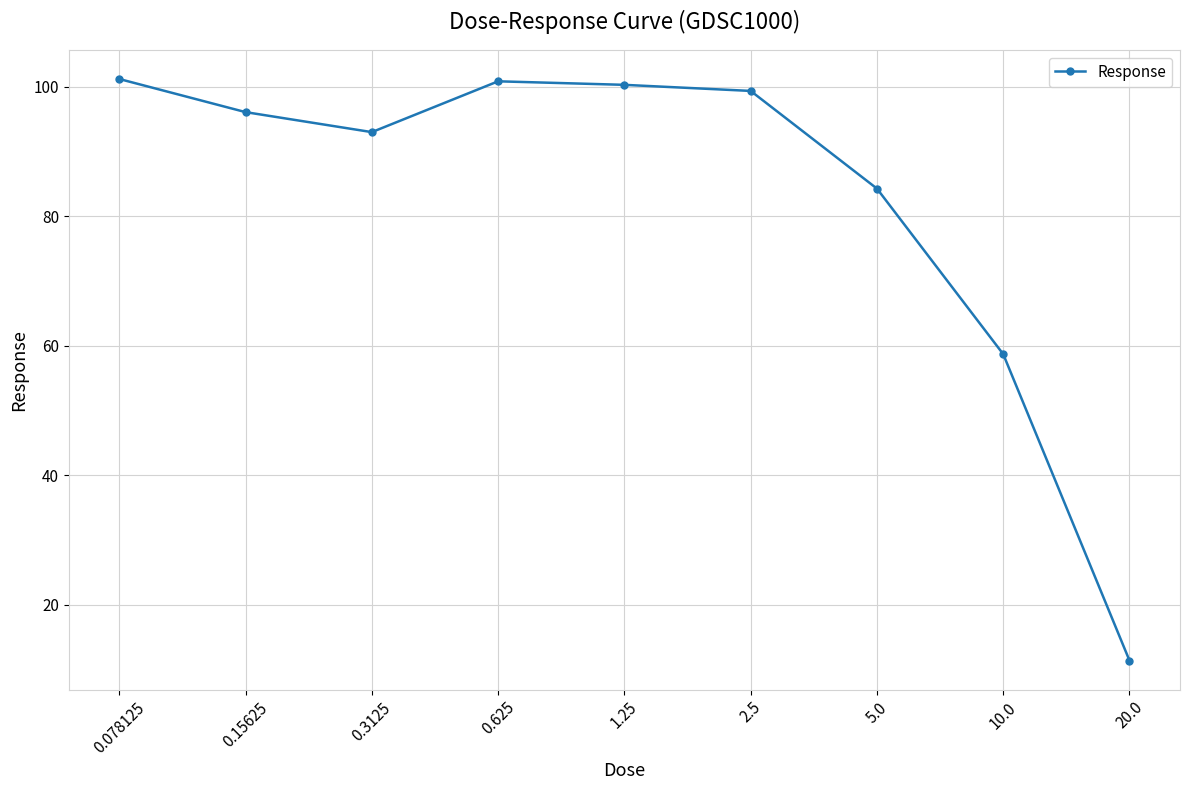

The value at 0.078125 is 101.2. True or false?

True